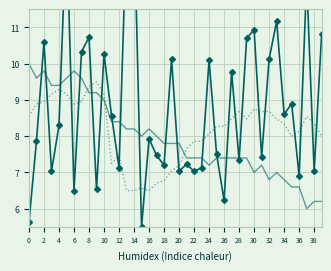

What are all the series names shown in the legend?

SDS_P1, SDS_P2, Temp (norm), Humidity (norm)